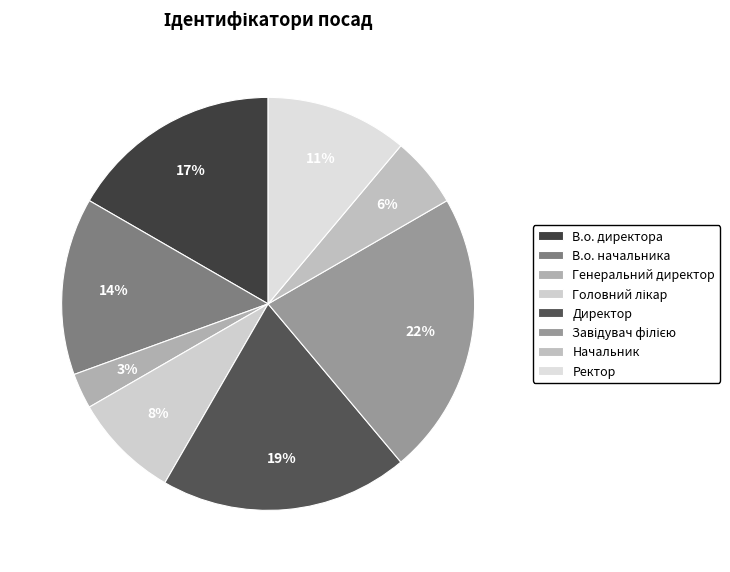

Count the number of slices in the pie.

8